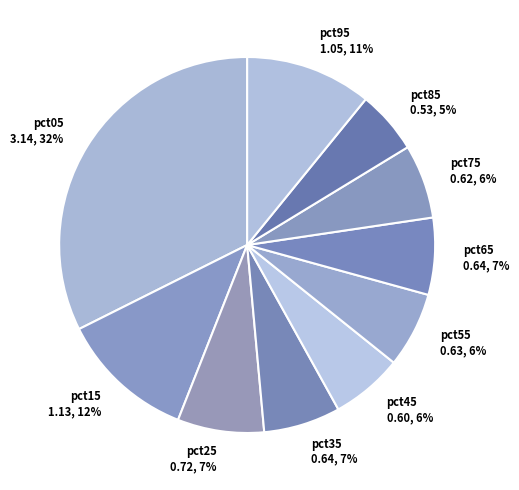

Between pct45 0.60, 6% and pct25 0.72, 7%, which is larger?

pct25 0.72, 7%